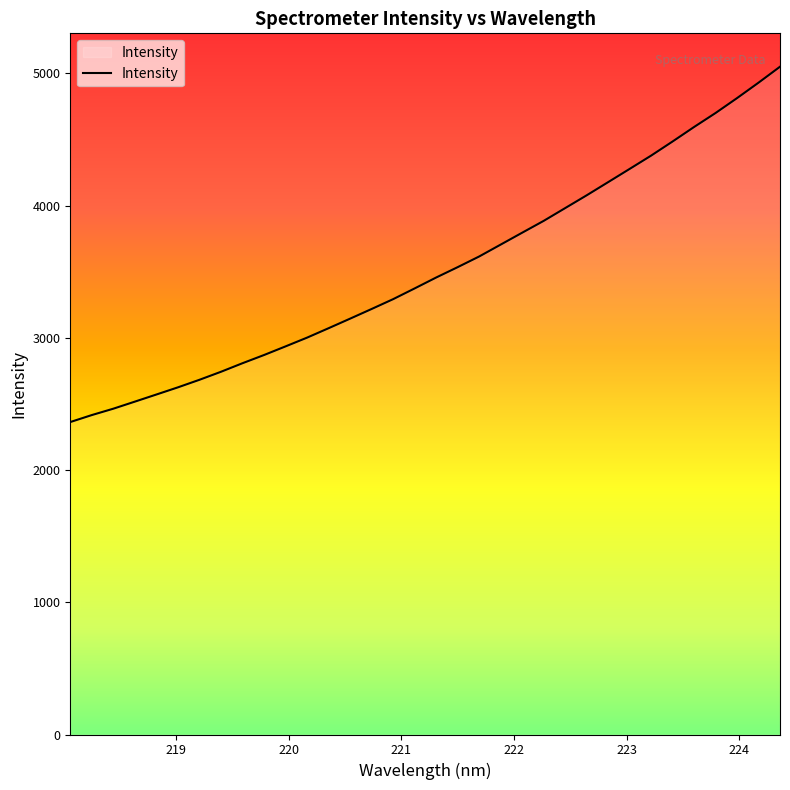

What is the greatest value displayed?

5049.5